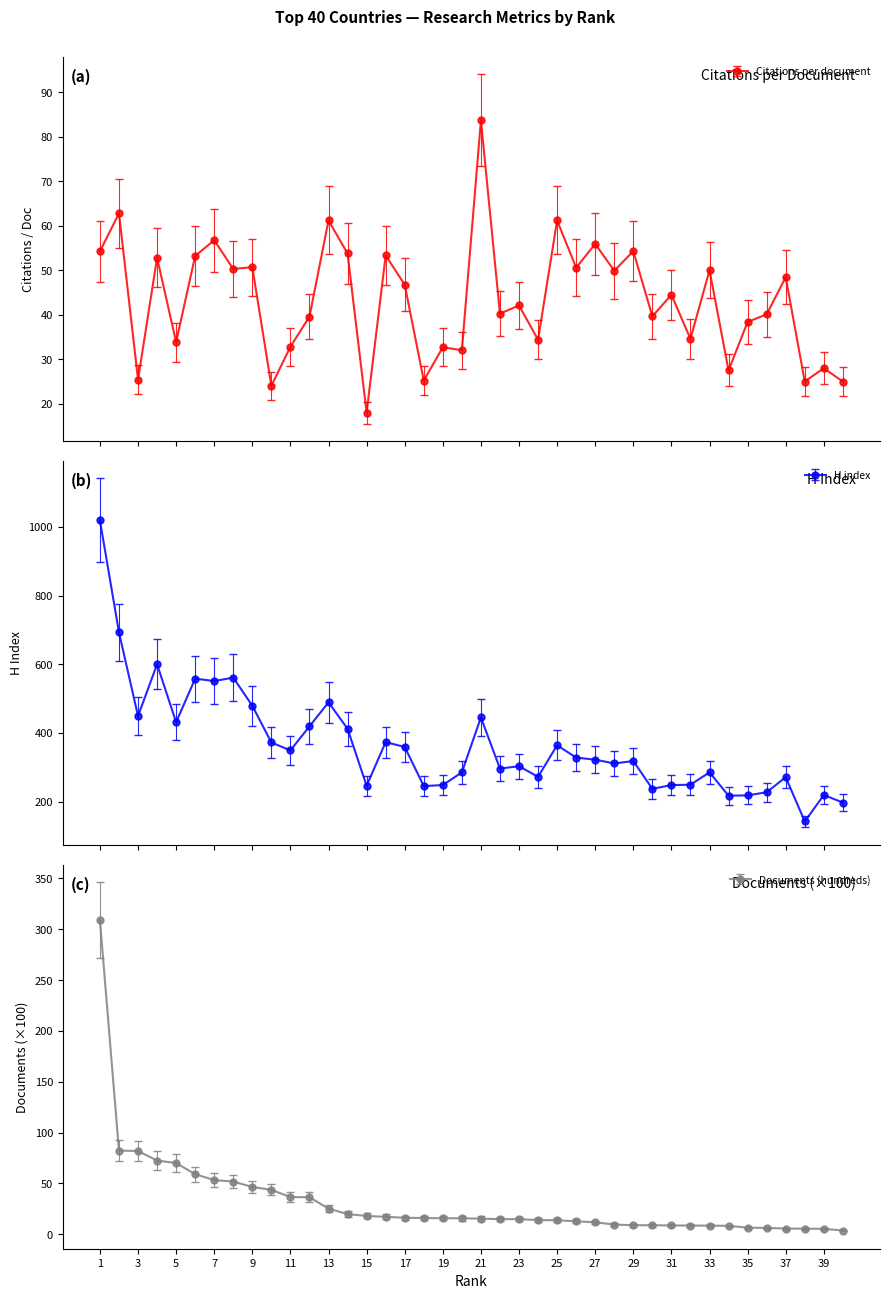

What is the minimum value shown in the chart?

3.0